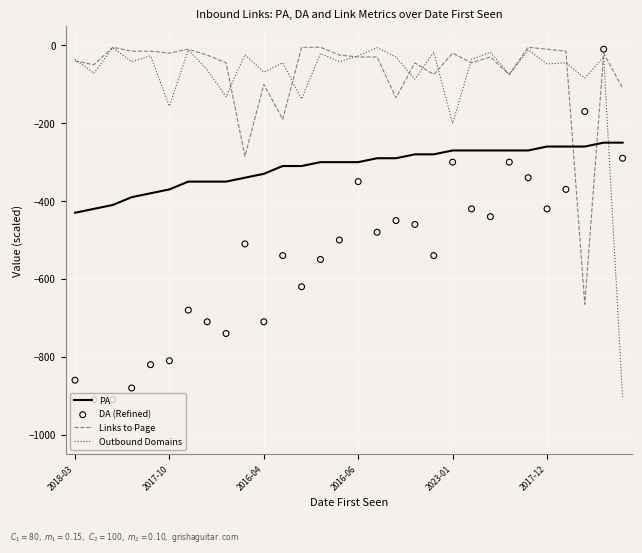

At how many categories does at least one series exceed -776?

30